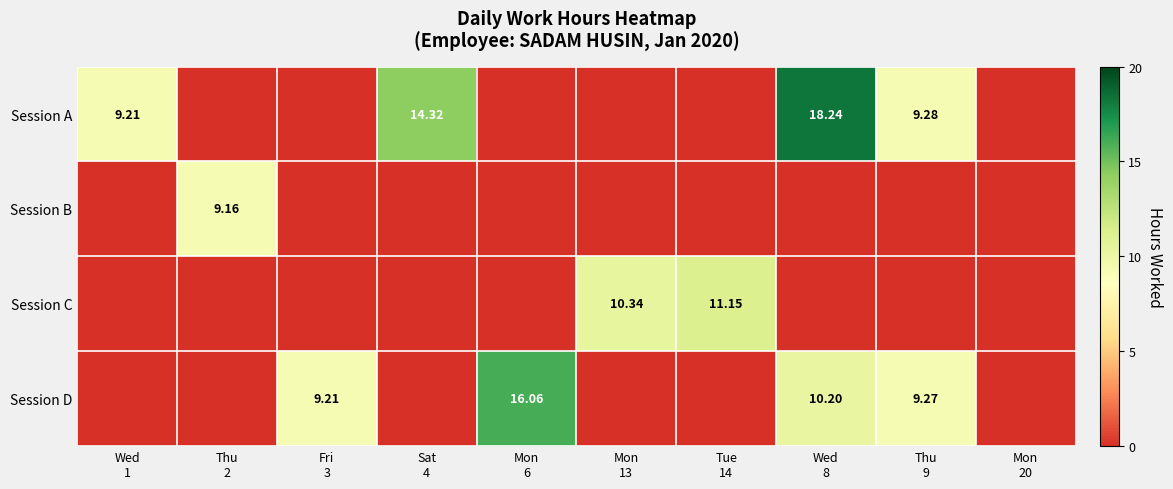

At Fri 3, list the series in order from largest to smallest.

Session D, Session A, Session B, Session C